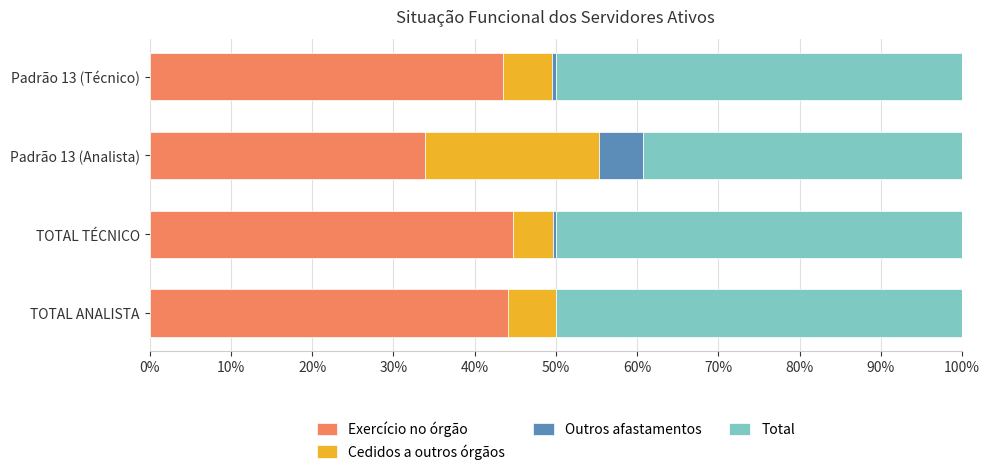

Is it true that Exercício no órgão equals 44.7 at TOTAL TÉCNICO?

True